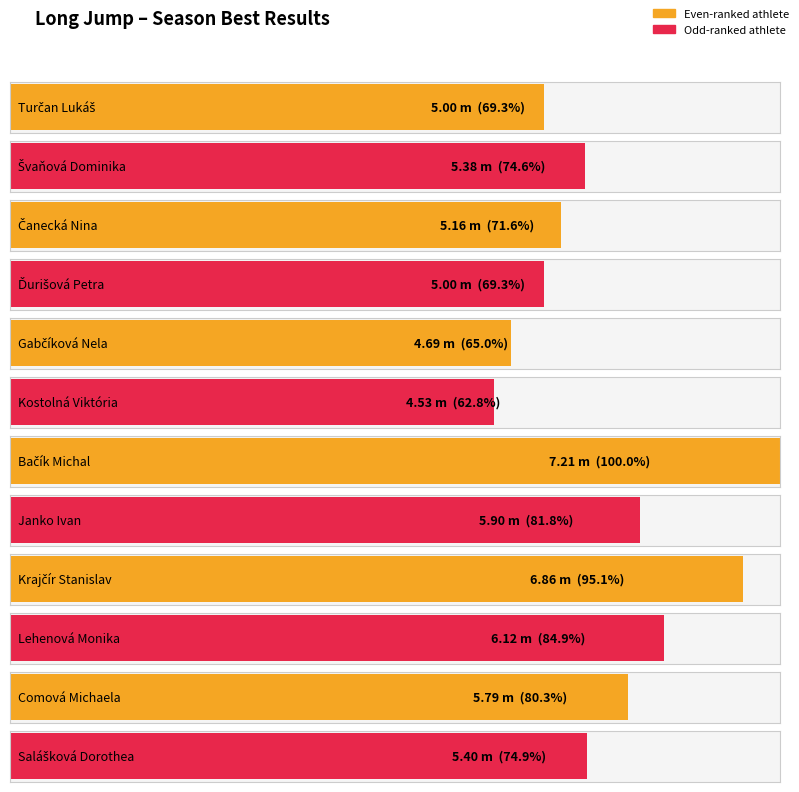

What is the change in value from Janko Ivan to Comová Michaela?

-0.1